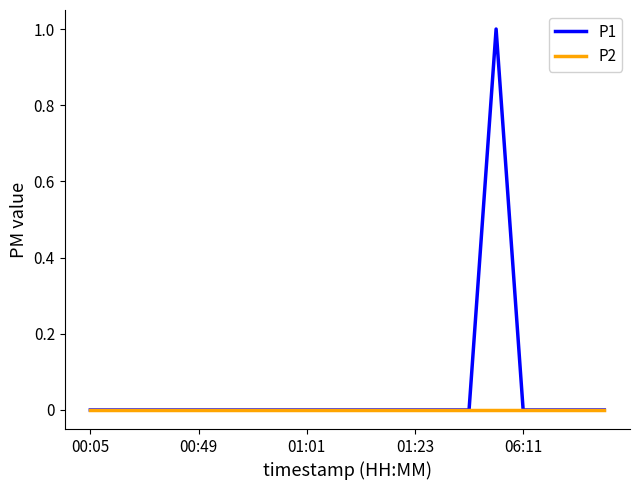

Reading right to left, extract all data points from this chart.

P1: 0	0	0	0	1	0	0	0	0	0	0	0	0	0	0	0	0	0	0	0
P2: 0	0	0	0	0	0	0	0	0	0	0	0	0	0	0	0	0	0	0	0